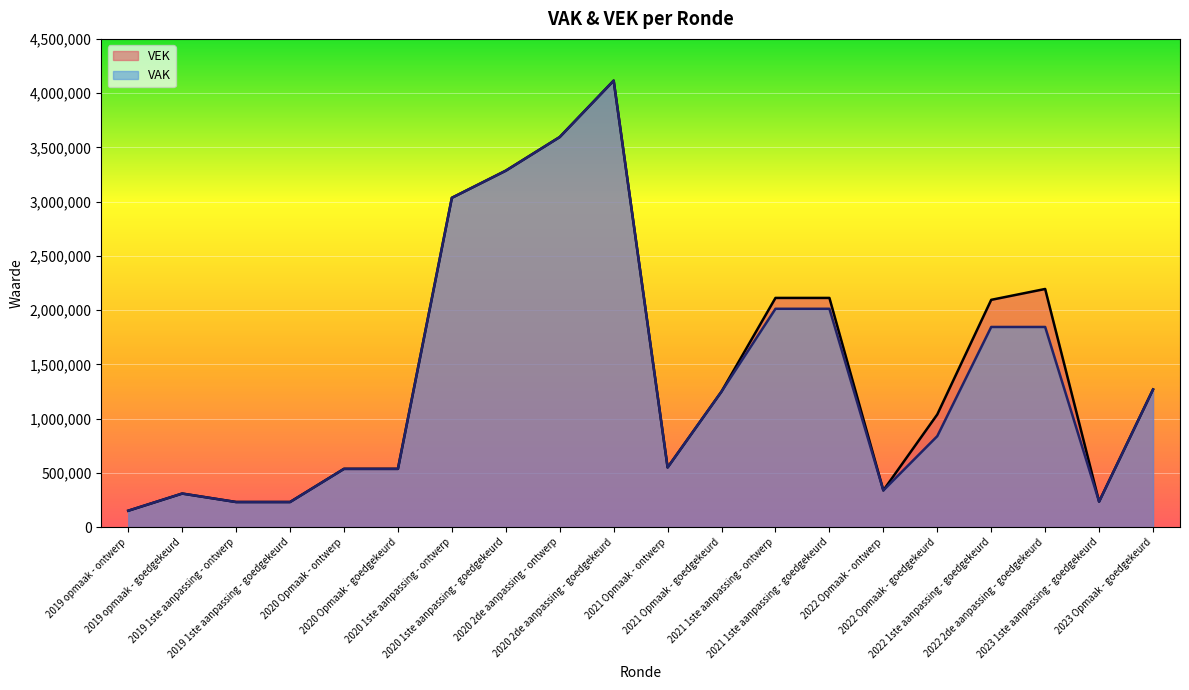

In VEK, how many points are higher than both neighbors (excluding endpoints)?

3